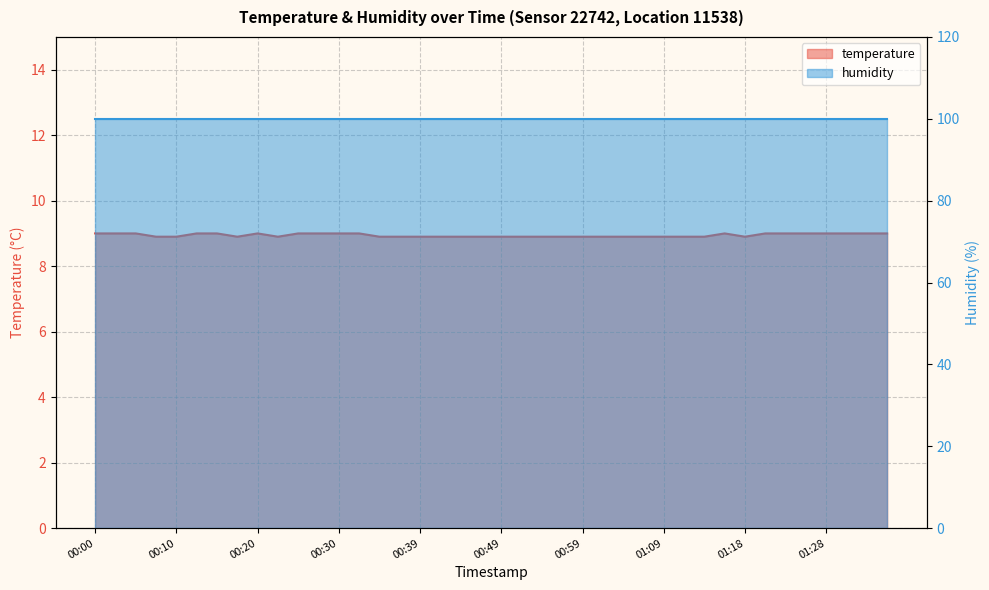

Which has a higher value, 01:18 or 00:59?

01:18